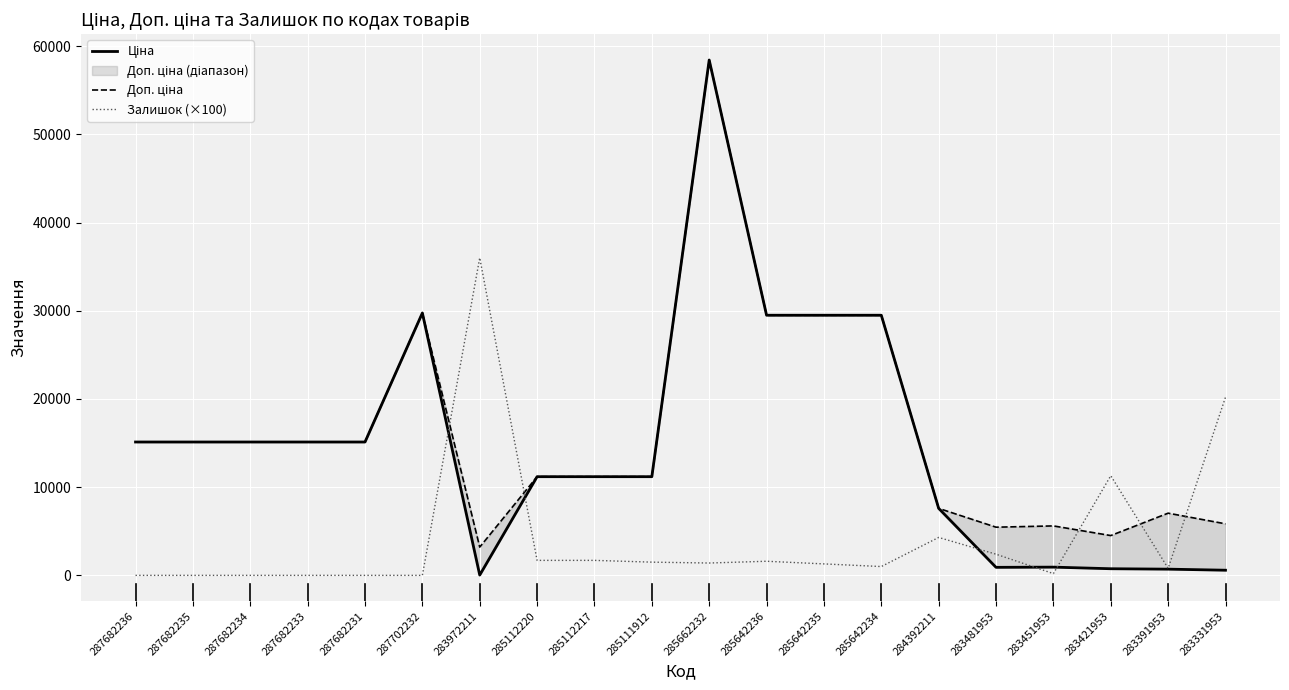

True or false: Доп. ціна and Залишок (×100) cross at least once.

True